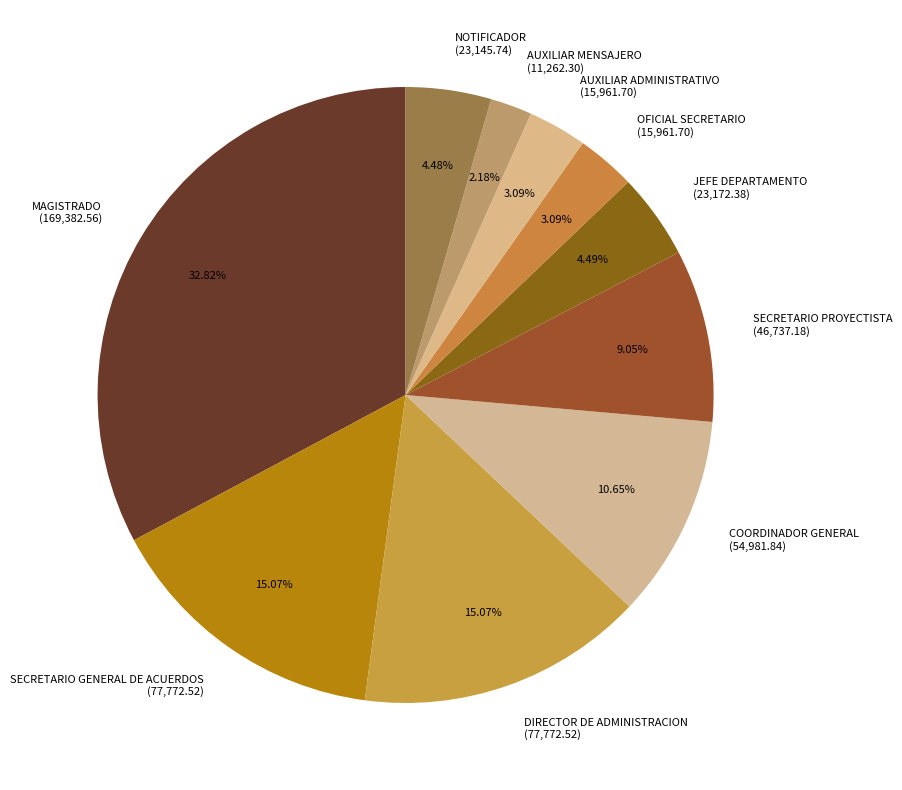

Is it true that MAGISTRADO is 33% of the pie?

True